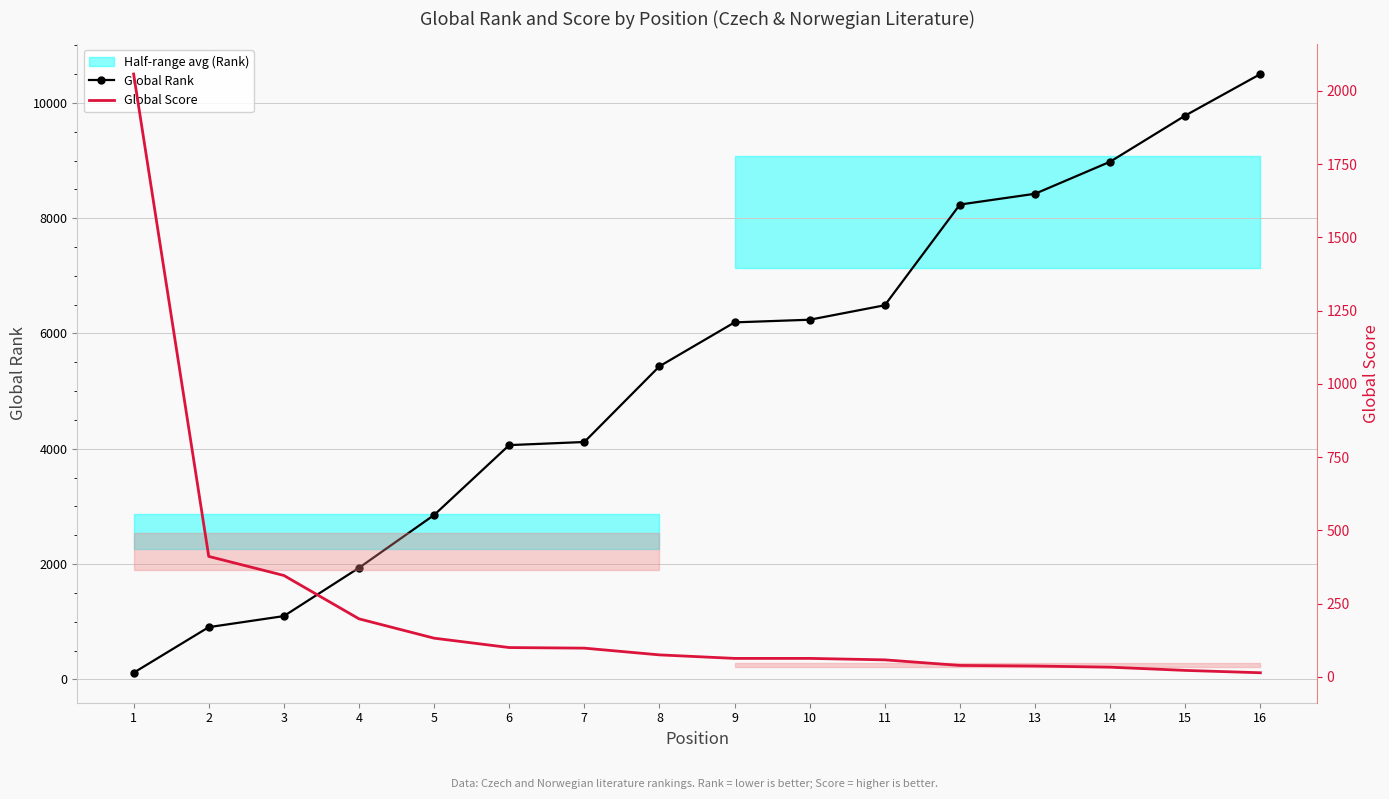

The Global Score series shows 17 at 10. True or false?

False